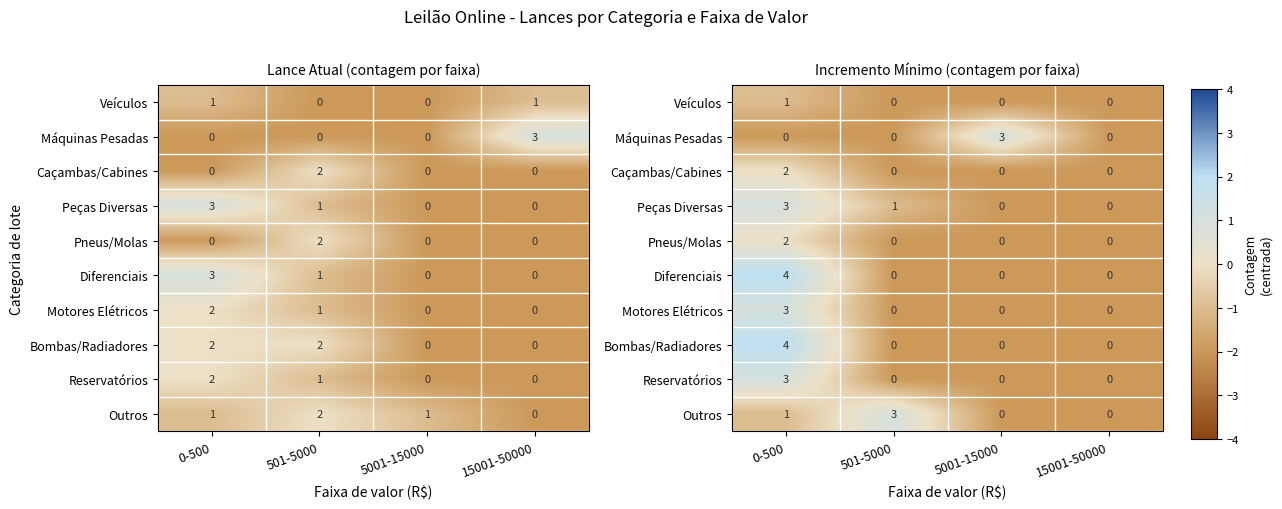

At which label does Veículos reach its peak?

0-500